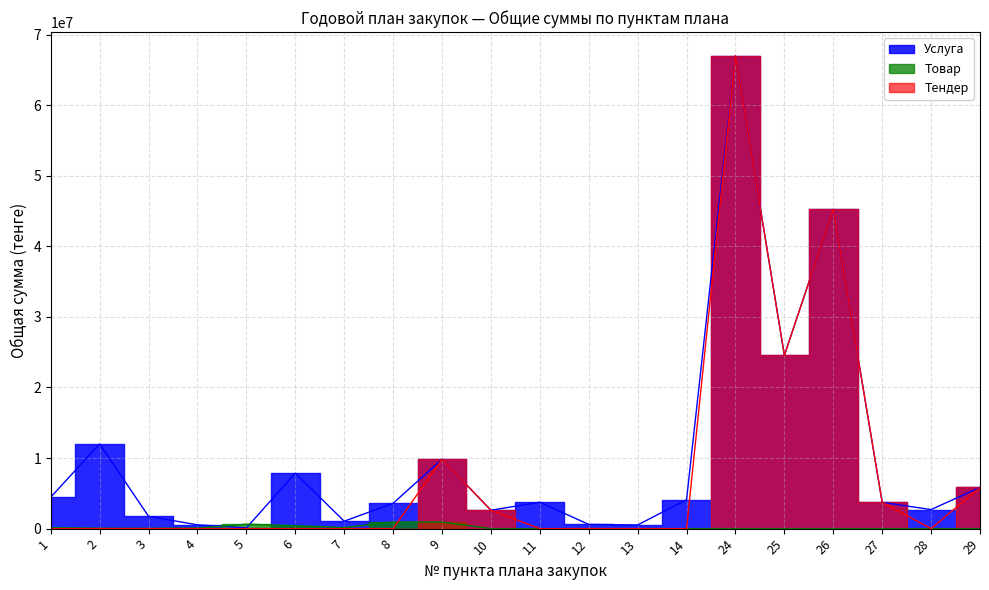

Reading left to right, extract all data points from this chart.

Услуга: 1=4457142.9	2=12000000.0	3=1741071.4	4=535714.3	5=105000.0	6=7856160.0	7=1053000.0	8=3590178.6	9=9825000.0	10=2604464.3	11=3741964.3	12=595622.0	13=517932.0	14=4104000.0	24=66999996.4	25=24553564.3	26=45232757.1	27=3720238.1	28=2700892.9	29=5848214.3
Товар: 1=138600.0	2=36000.0	3=25000.0	4=72000.0	5=625000.0	6=412500.0	7=150267.9	8=937500.0	9=937500.0	10=0.0	11=0.0	12=0.0	13=0.0	14=0.0	24=0.0	25=0.0	26=0.0	27=0.0	28=0.0	29=0.0
Тендер: 1=0.0	2=0.0	3=0.0	4=0.0	5=0.0	6=0.0	7=0.0	8=0.0	9=9825000.0	10=2604464.3	11=0.0	12=0.0	13=0.0	14=0.0	24=66999996.4	25=24553564.3	26=45232757.1	27=3720238.1	28=0.0	29=5848214.3